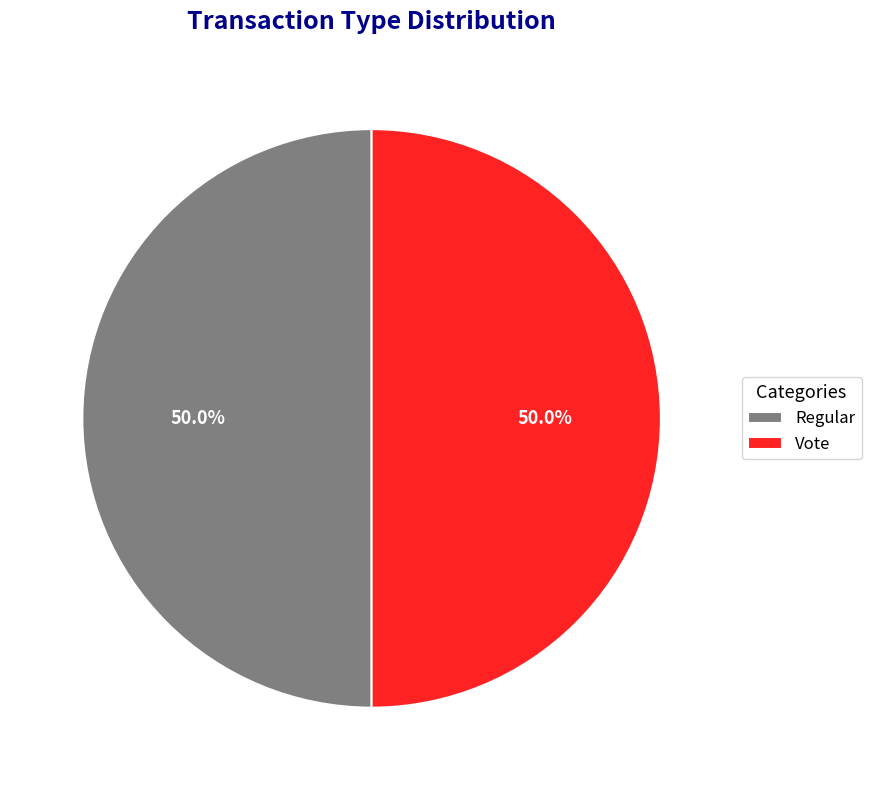

What percentage is NOT represented by Vote?

50.0%